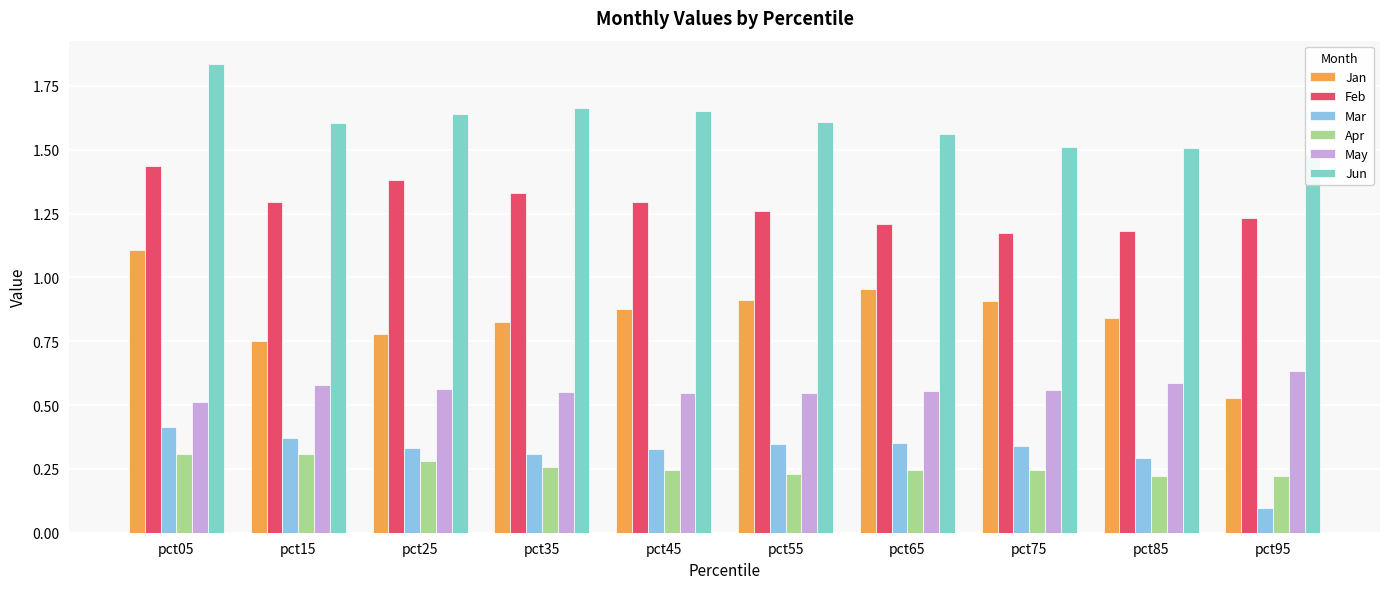

Rank the series by their maximum value, from highest to lowest.

Jun, Feb, Jan, May, Mar, Apr